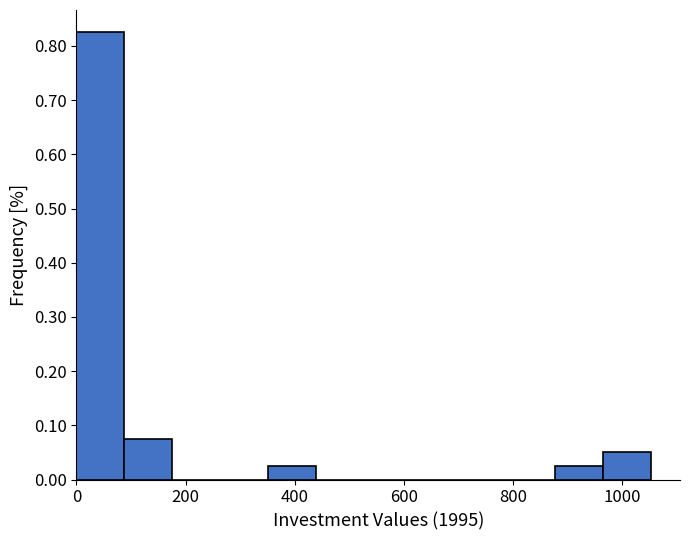

Reading left to right, list every bar in this chart as the range it spans on the x-axis followed by its height. Neither the bar edges nor the heights are printed on the chart, so give them approximately, as read against the axes.

0 to 80: 0.83
80 to 180: 0.08
180 to 260: 0
260 to 360: 0
360 to 440: 0.03
440 to 520: 0
520 to 620: 0
620 to 700: 0
700 to 780: 0
780 to 880: 0
880 to 960: 0.03
960 to 1060: 0.05